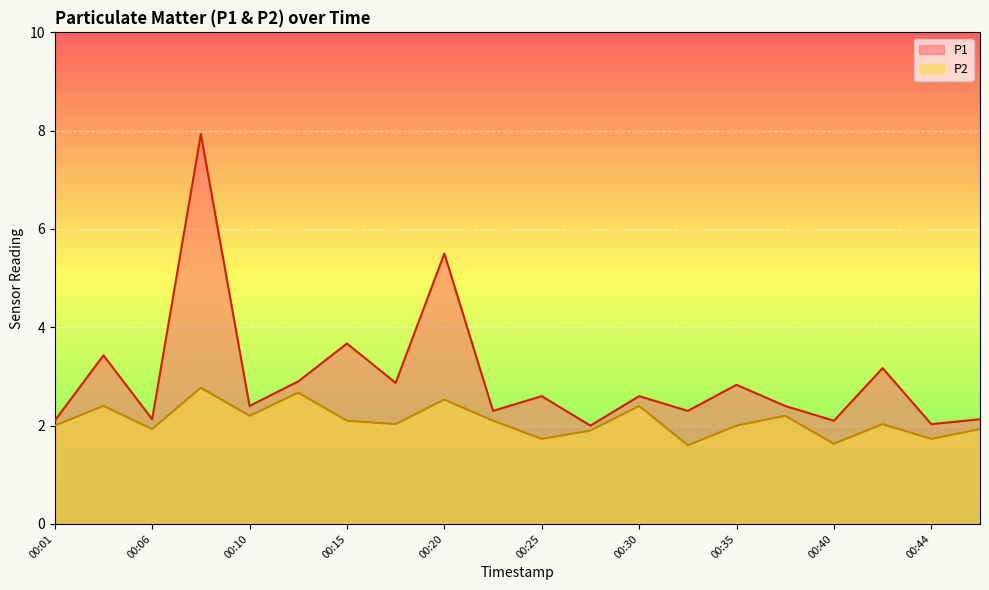

What is the difference between the second highest and second lowest values in the P2 series?

1.0